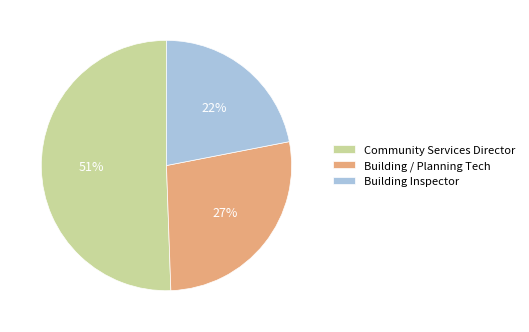

How many segments does this pie chart have?

3